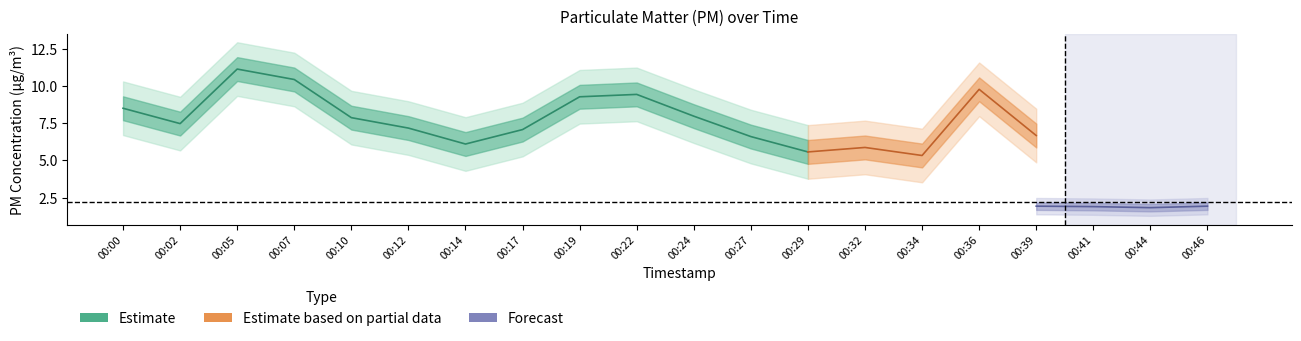

What is the value of the P1 point at the 15th from the left?

5.3